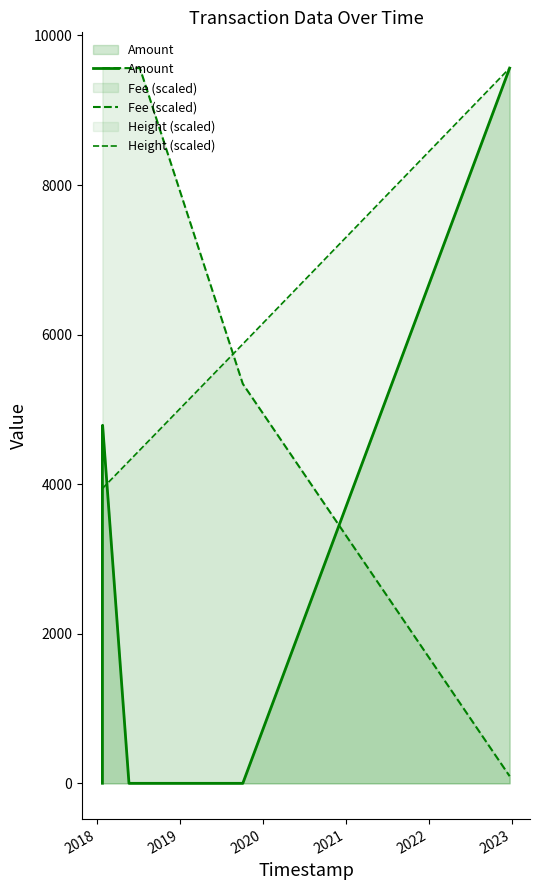

How many data points in Amount are less than 1?

3